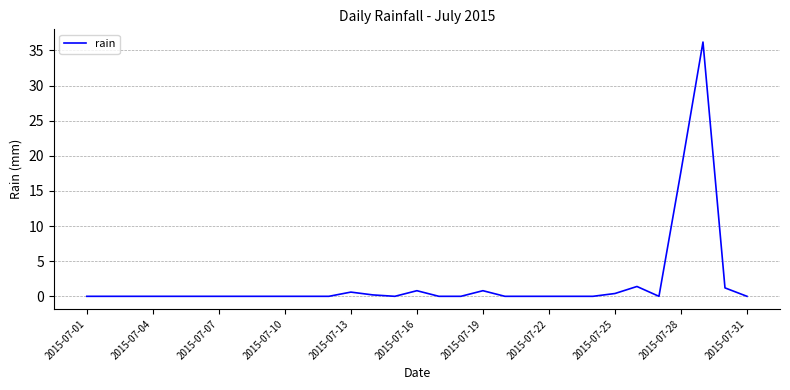

What is the difference between the maximum and minimum values?

36.2